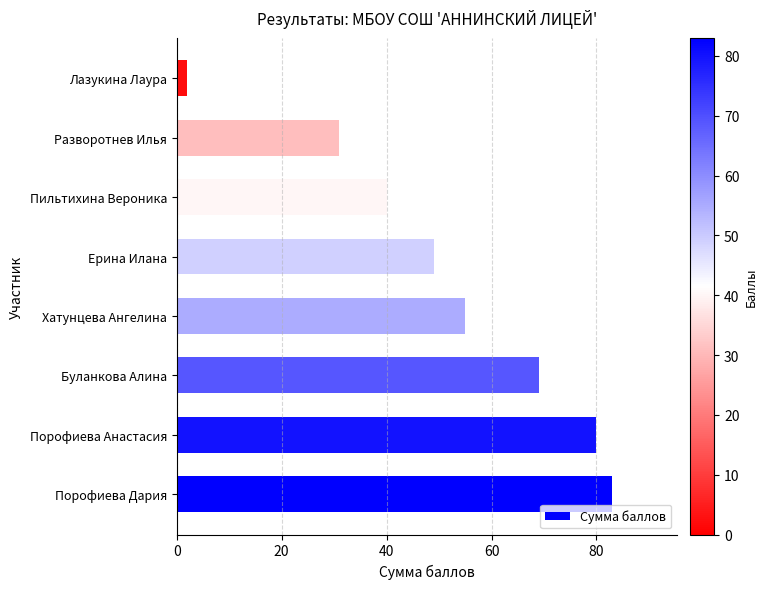

What is the difference between the second highest and minimum values?

78